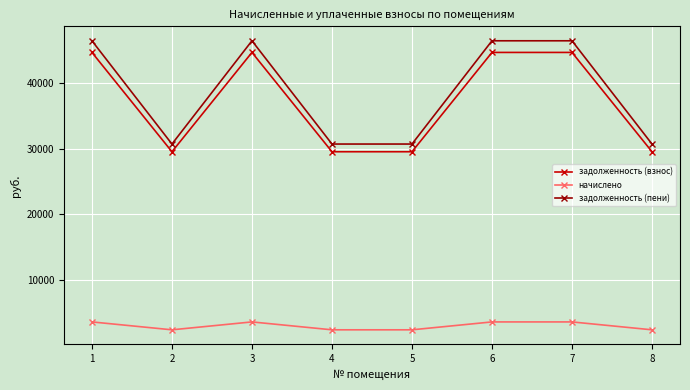

Which series has the largest range (max minus min)?

задолженность (пени)